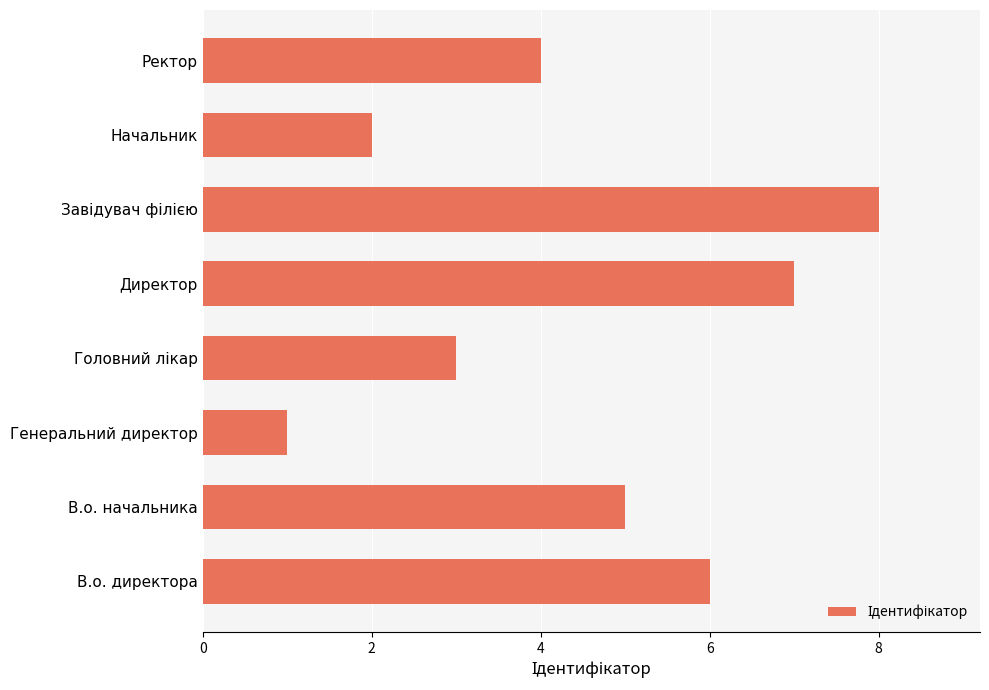

Between В.о. начальника and В.о. директора, which is larger?

В.о. директора